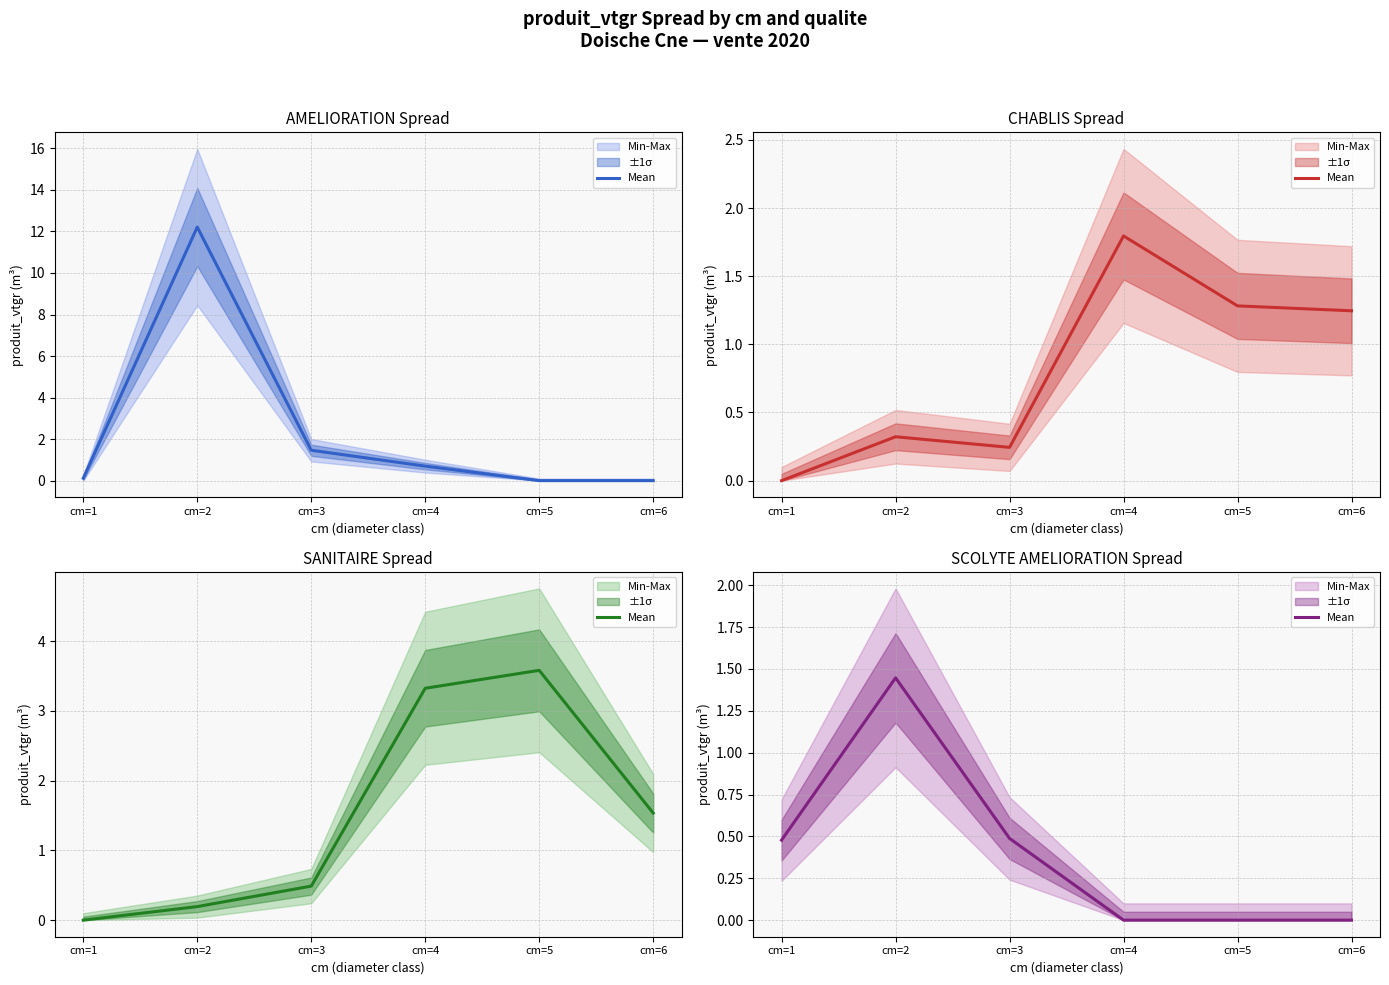

Count the number of data series in this chart.

1